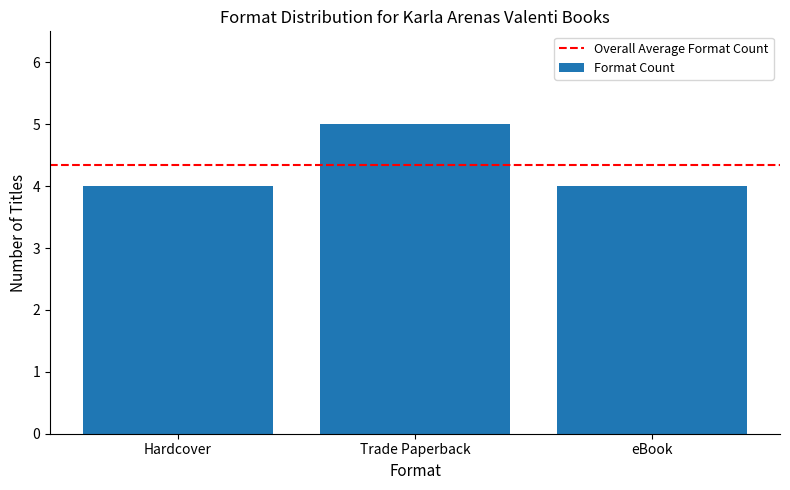

The value at eBook is 1. True or false?

False